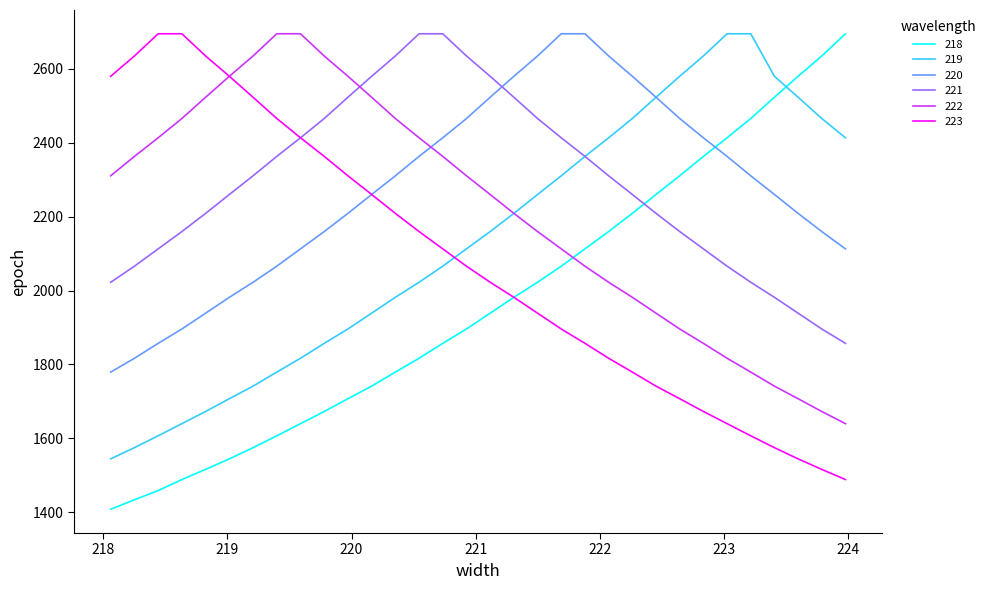

Does the chart have visible grid lines?

No